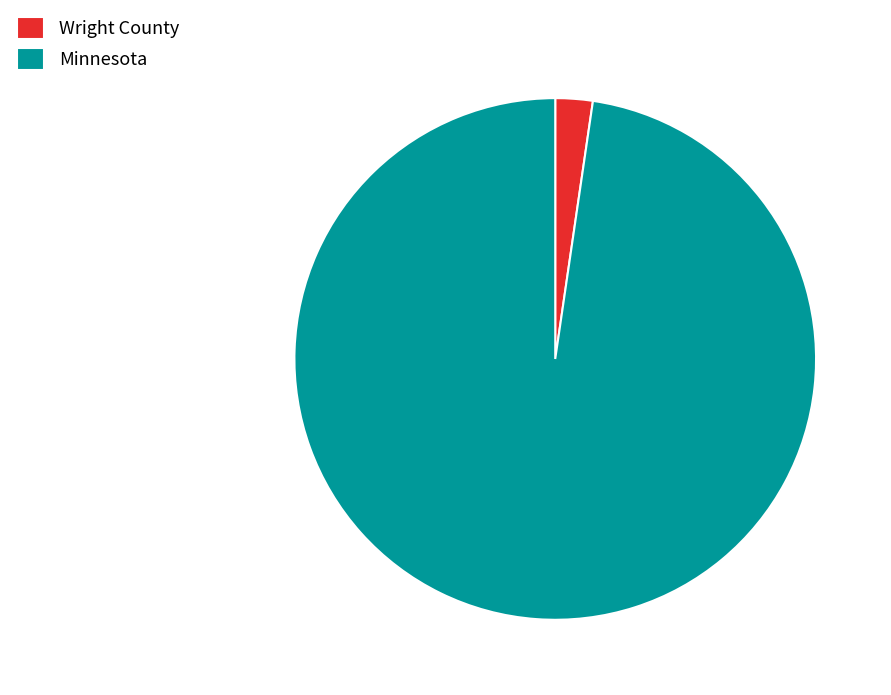

Which has a higher value, Wright County or Minnesota?

Minnesota